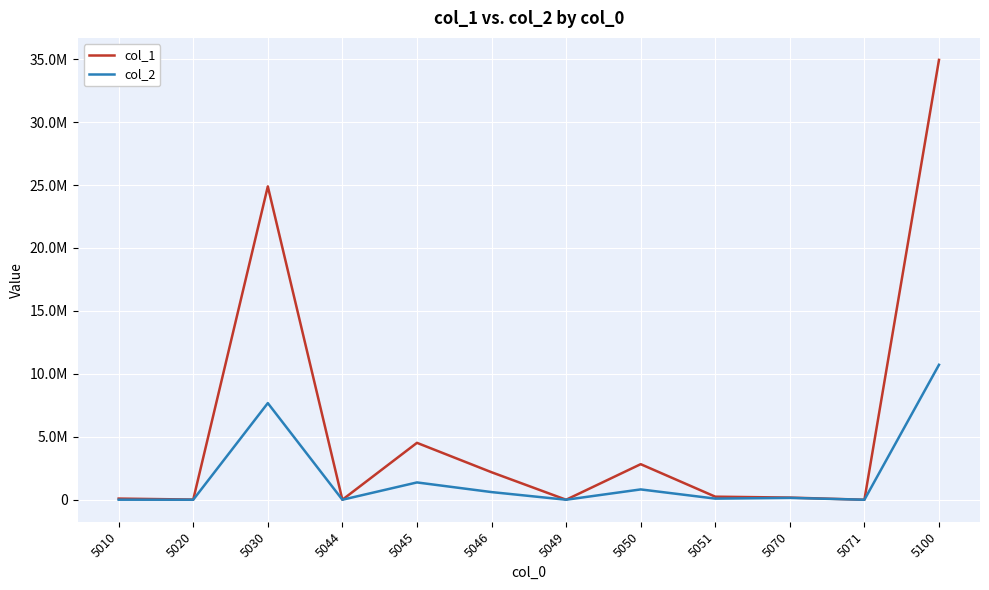

Rank the series by their maximum value, from lowest to highest.

col_2, col_1